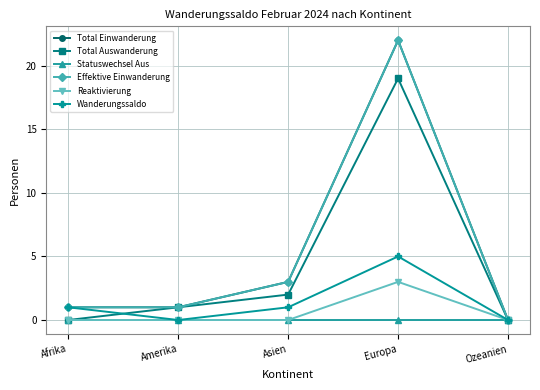

List the labels in order of Statuswechsel Aus value, largest first.

Afrika, Amerika, Asien, Europa, Ozeanien